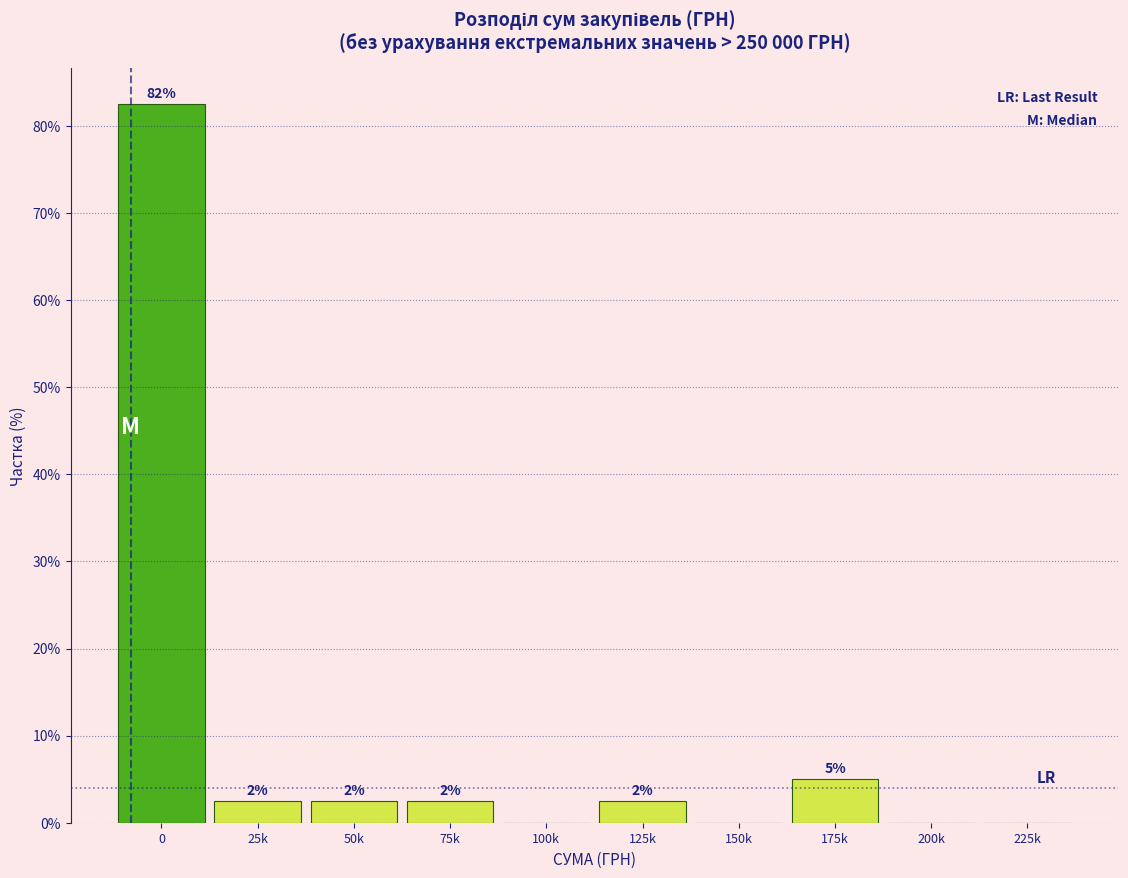

Are the bars horizontal?

No